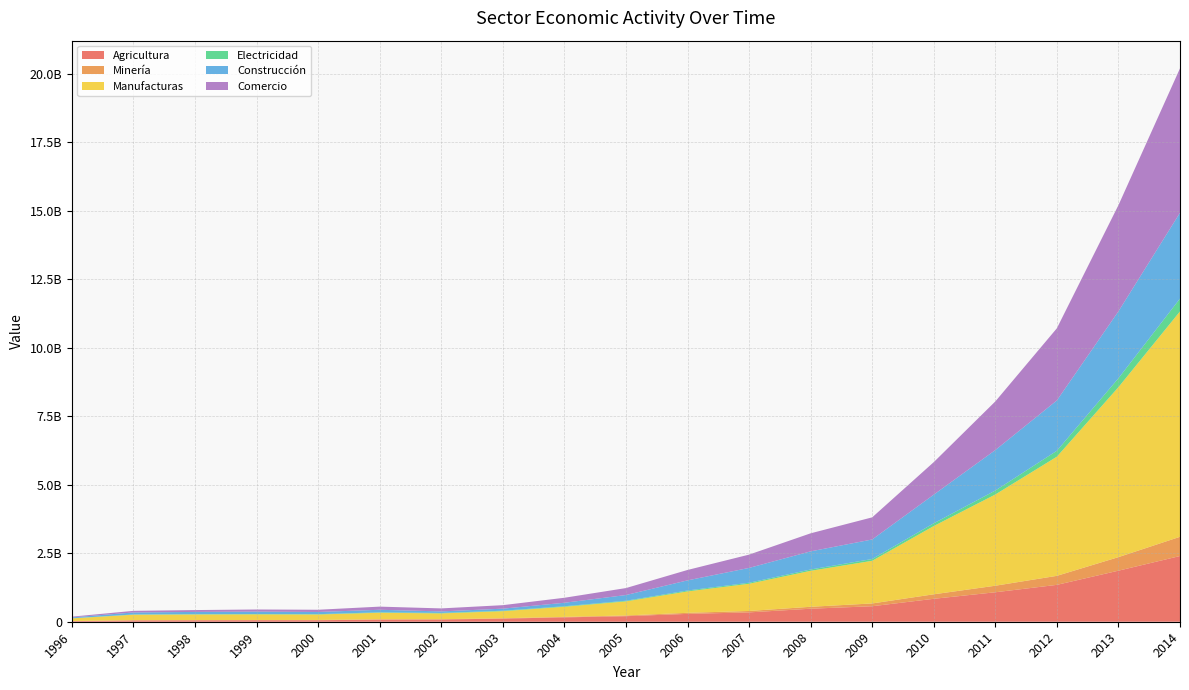

Reading right to left, transcribe all the data shown in this chart.

Agricultura: 2014=2398026393.5	2013=1863078063.3	2012=1345834880.5	2011=1075236027.3	2010=836872210.5	2009=565646914.4	2008=474979524.3	2007=340964473.4	2006=286263701.2	2005=202311681.2	2004=159431637.8	2003=114104674.3	2002=81399658.2	2001=77563083.1	2000=54874381.9	1999=54571475.7	1998=51403717.4	1997=47744527.5	1996=21840574.5
Minería: 2014=701585678.4	2013=494361702.3	2012=328885989.3	2011=238872830.5	2010=164247544.7	2009=101770070.1	2008=70549290.1	2007=51608172.6	2006=38981108.0	2005=26384579.6	2004=17641013.5	2003=13340175.6	2002=10827747.9	2001=11449971.3	2000=9659311.8	1999=9377305.2	1998=9617815.0	1997=9414617.8	1996=4490579.4
Manufacturas: 2014=8225323119.3	2013=6202612376.1	2012=4348692619.5	2011=3329208807.2	2010=2491222030.3	2009=1556365061.3	2008=1312845120.7	2007=993170693.4	2006=780696324.9	2005=513978907.7	2004=368095386.9	2003=256993307.3	2002=211673411.1	2001=238533716.8	2000=199043636.6	1999=205096928.5	1998=203878187.2	1997=198732057.3	1996=96266470.4
Electricidad: 2014=467519791.5	2013=324624526.0	2012=215462052.5	2011=144256537.6	2010=99740012.6	2009=65388558.6	2008=48101484.1	2007=37408012.9	2006=33217294.5	2005=23206516.9	2004=19987584.4	2003=17285371.3	2002=16872406.3	2001=16443036.2	2000=12576809.4	1999=12406075.6	1998=10654292.2	1997=9487324.7	1996=4404508.3
Construcción: 2014=3131609506.1	2013=2441623045.1	2012=1837221967.7	2011=1476806467.7	2010=1045246706.0	2009=712884808.7	2008=661189670.4	2007=540515115.7	2006=370062507.5	2005=208269248.6	2004=127269894.7	2003=75160404.7	2002=55722846.2	2001=92573291.7	2000=79806231.6	1999=88141468.7	1998=82285212.8	1997=73314381.8	1996=31378104.5
Comercio: 2014=5271147211.7	2013=3875020333.0	2012=2632939270.0	2011=1774989342.5	2010=1187137585.2	2009=807390892.5	2008=658774950.8	2007=485488080.9	2006=379681552.5	2005=254246186.2	2004=182103433.9	2003=127636143.9	2002=109748942.3	2001=114713361.7	2000=81418048.4	1999=77141600.6	1998=67890749.9	1997=58631343.9	1996=27022610.5